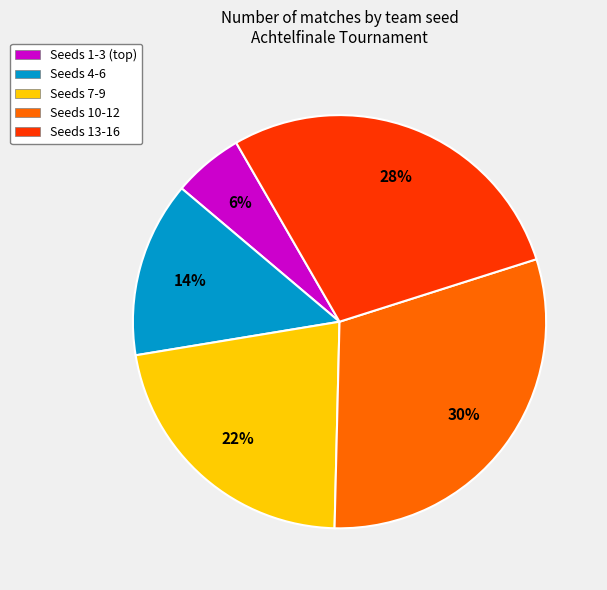

Count the number of slices in the pie.

5